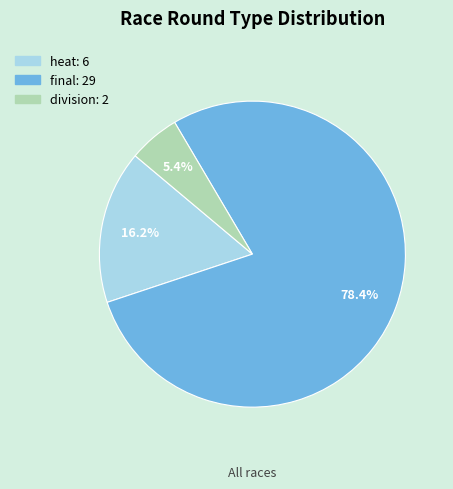

Is there a majority slice in this chart?

Yes